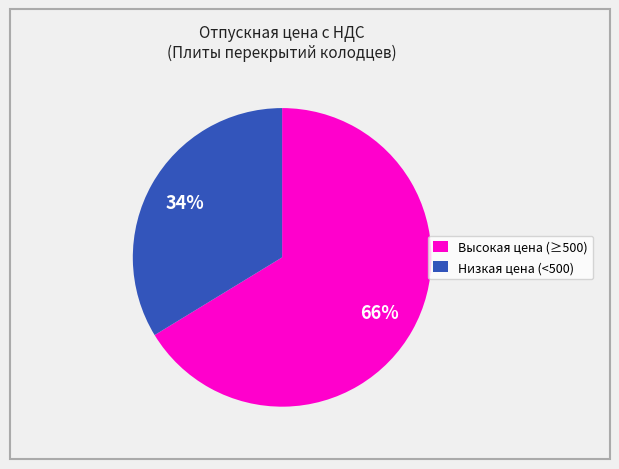

To the nearest percent, what portion does Низкая цена (<500) represent?

34%